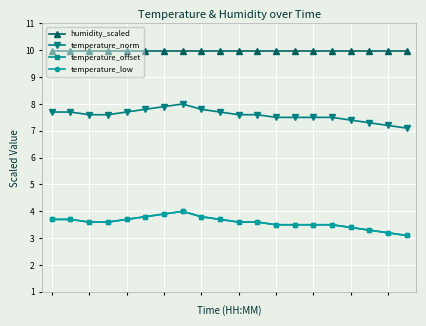

How many lines are shown in the chart?

4